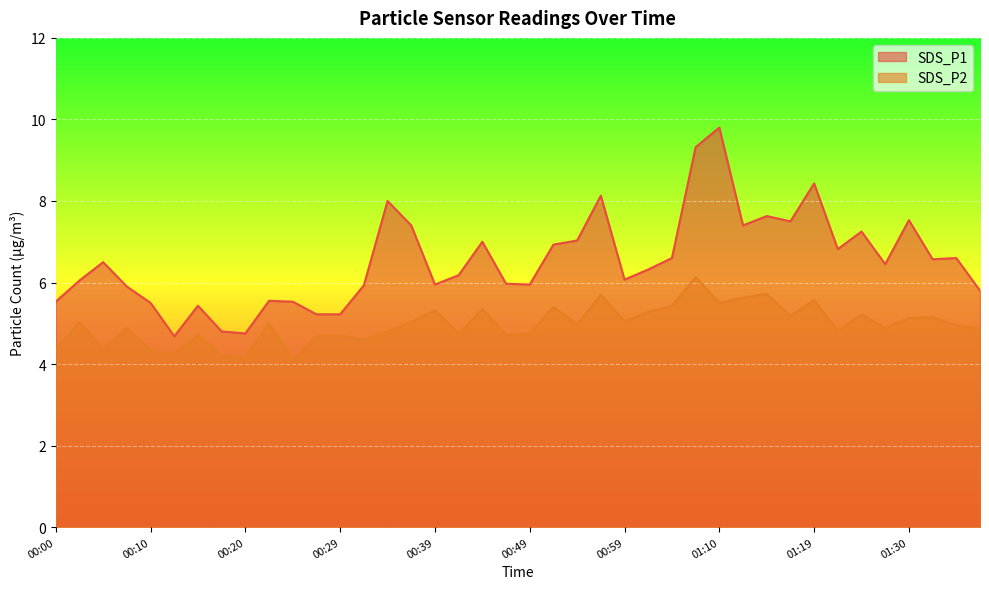

How many series are shown in this chart?

2